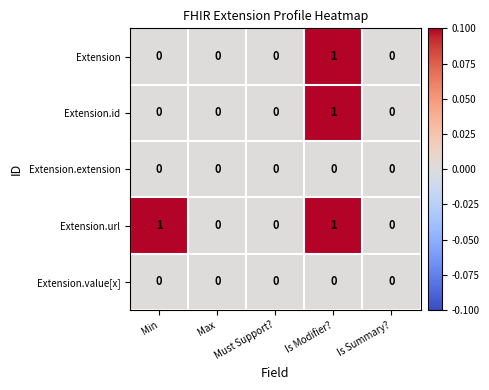

How many Extension values are between 0 and 1?

5